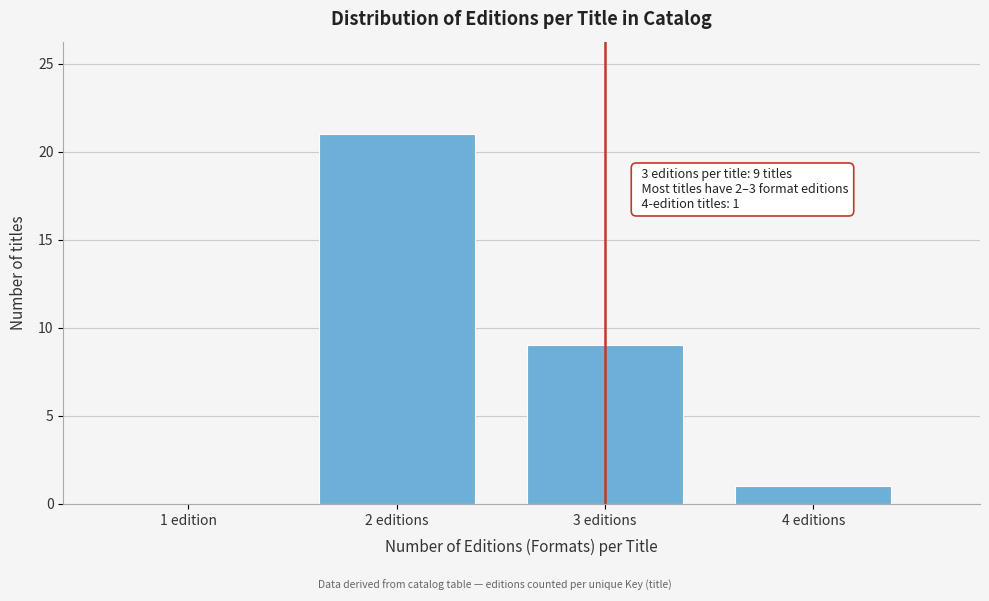

Reading left to right, what are all the values shown in this chart?

1 edition=0	2 editions=21	3 editions=9	4 editions=1